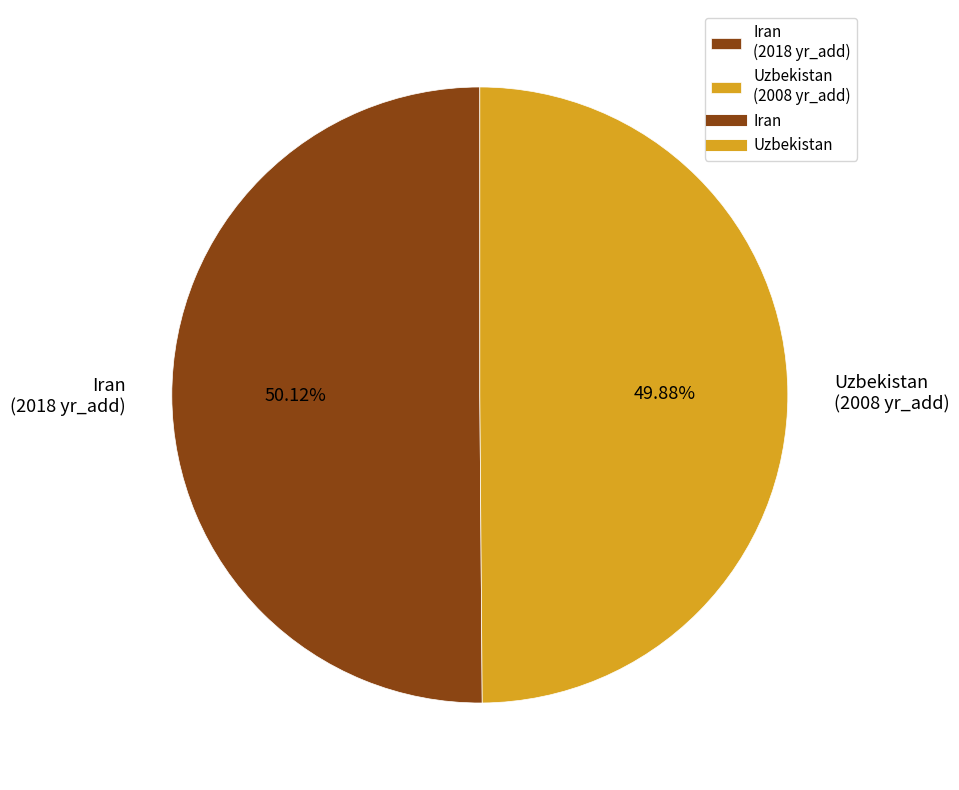

To the nearest percent, what percentage of the pie is Uzbekistan?

50%